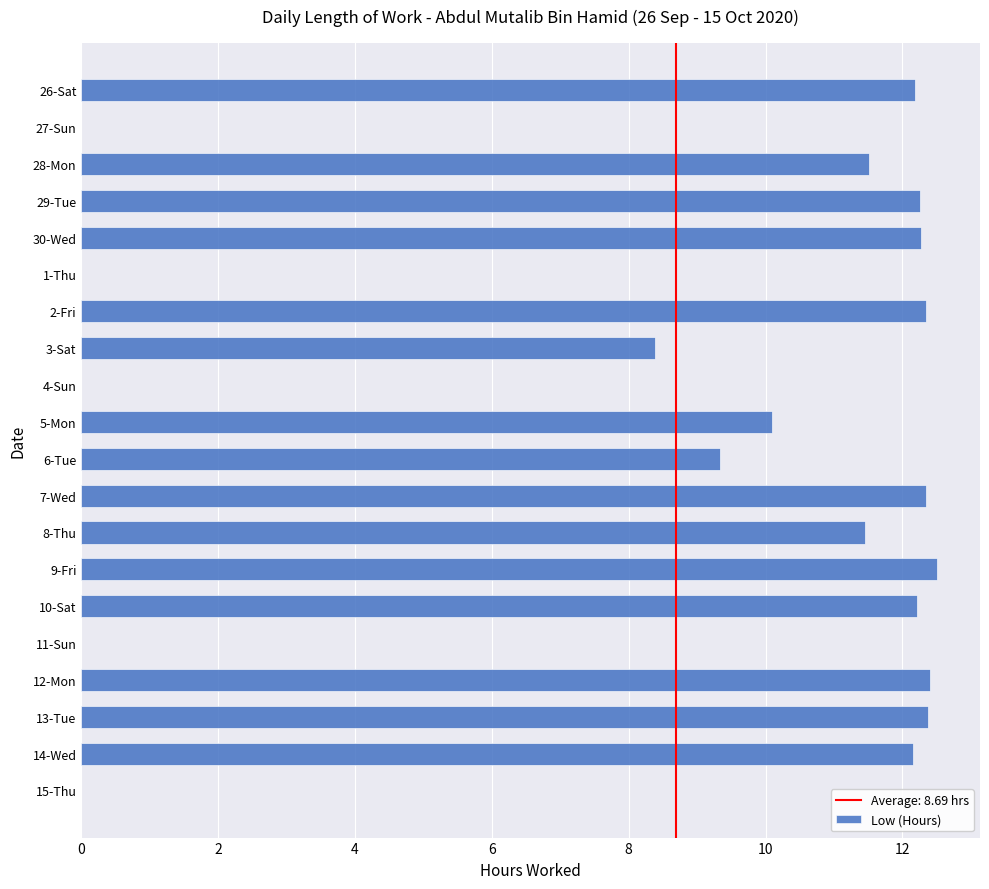

What is the sum of the values at 10-Sat and 13-Tue?

24.6